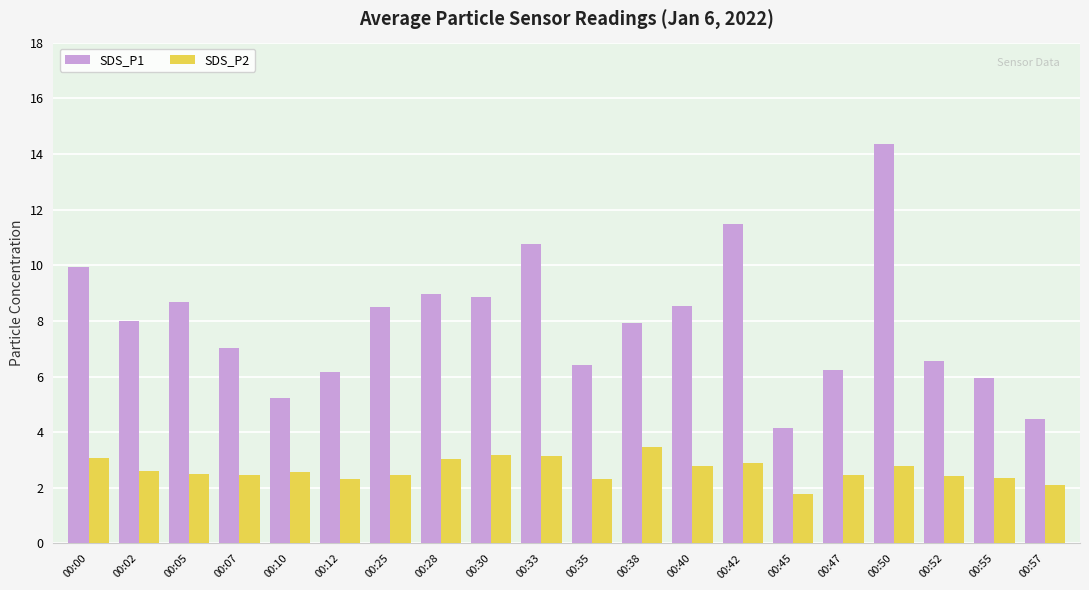

What is the sum of all SDS_P1 values?

158.2